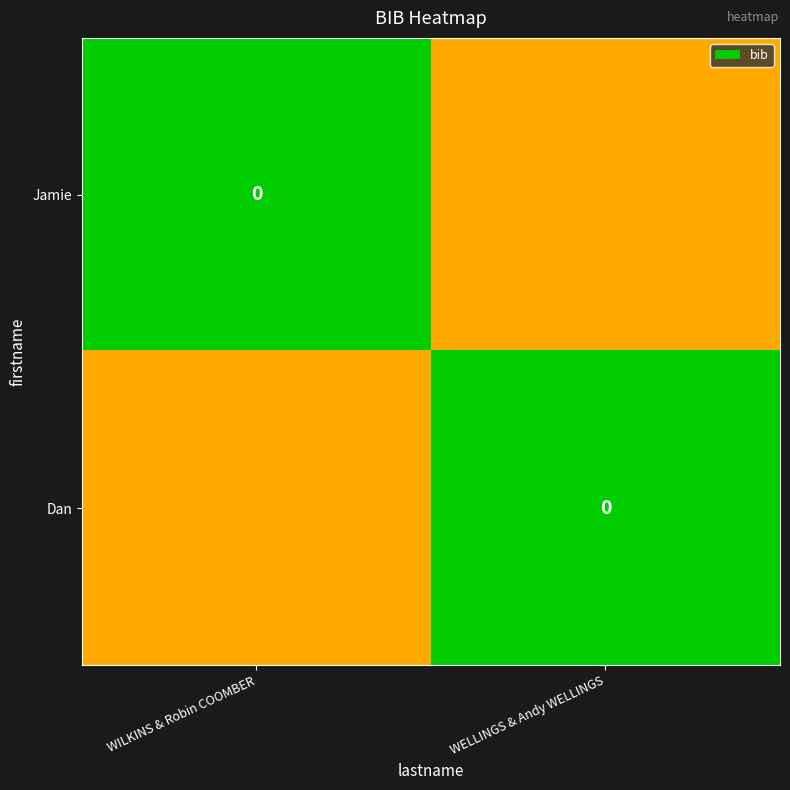

What is the spread (max minus min) of values at WELLINGS & Andy WELLINGS?

0.5